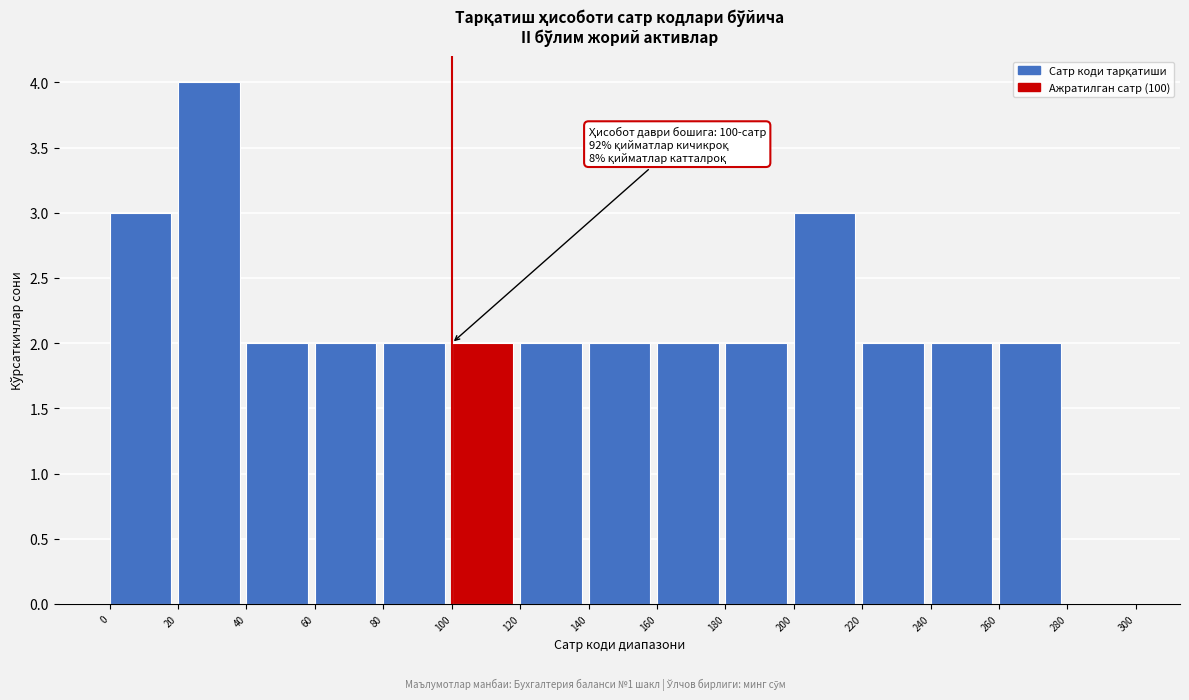

Which range on the x-axis has the tallest bar?

20 to 40